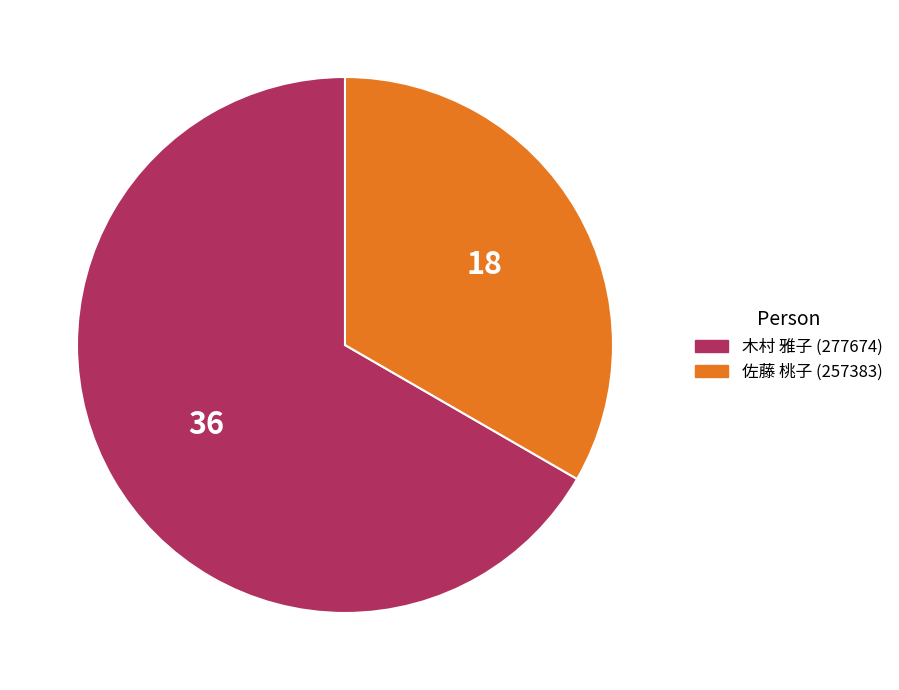

Combined, do 佐藤 桃子 (257383) and 木村 雅子 (277674) account for over 50%?

Yes